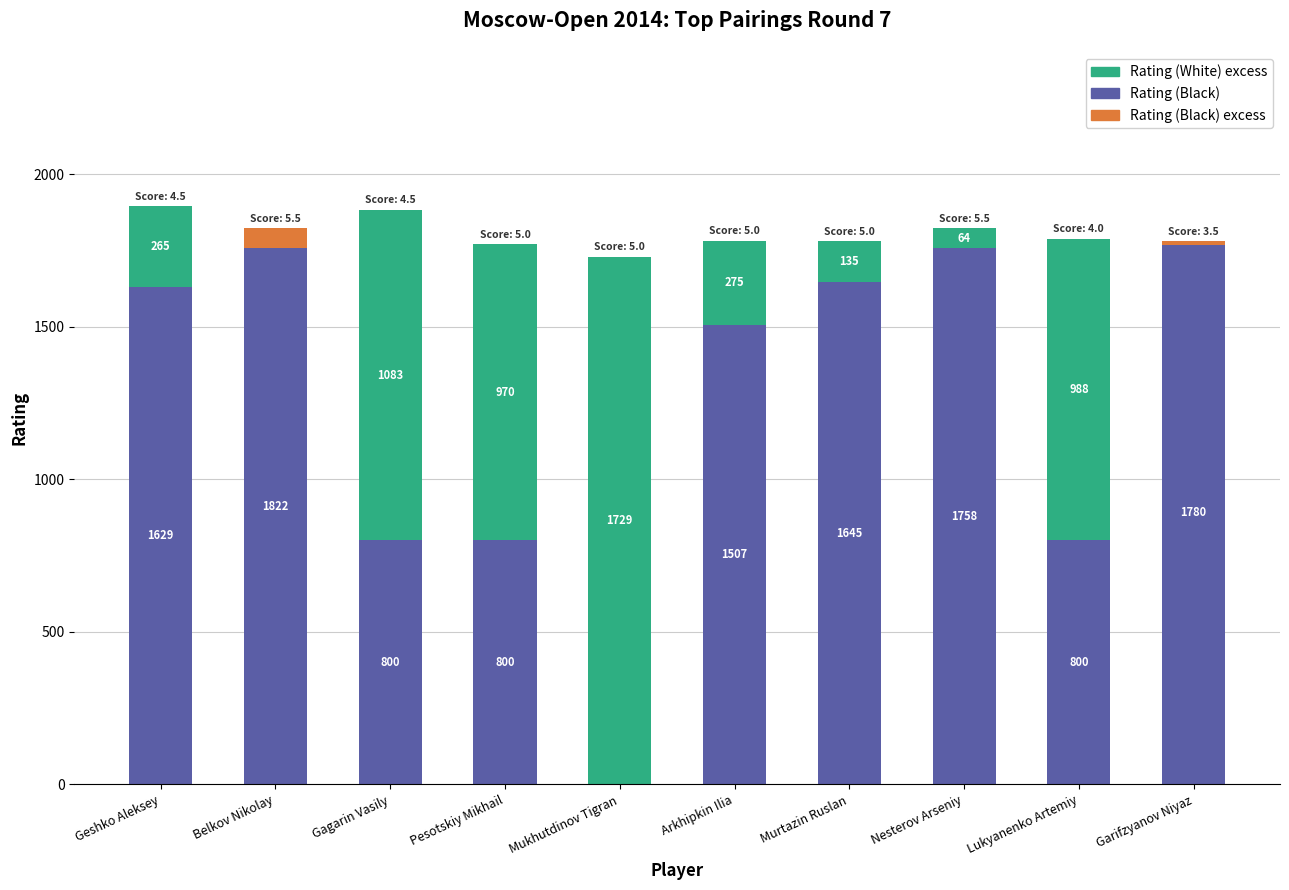

Is the value of Rating (Black) at Murtazin Ruslan greater than the value of Rating (White) excess at Pesotskiy Mikhail?

Yes